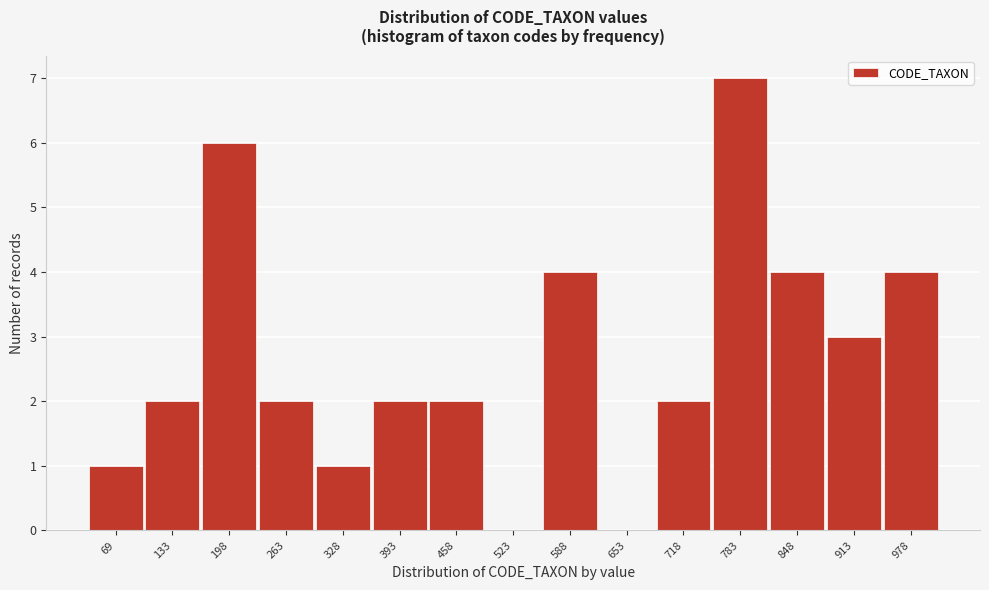

Reading right to left, extract all data points from this chart.

978=4	913=3	848=4	783=7	718=2	653=0	588=4	523=0	458=2	393=2	328=1	263=2	198=6	133=2	69=1